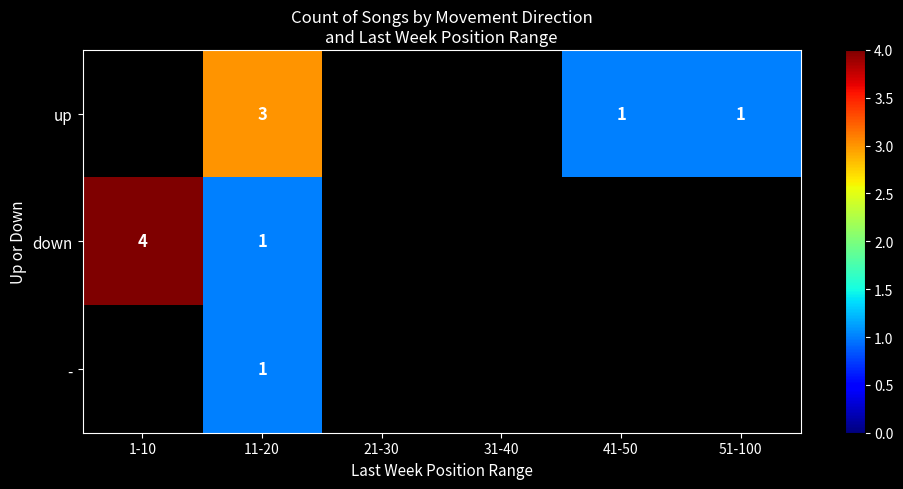

The value of - at 11-20 is 1. True or false?

True